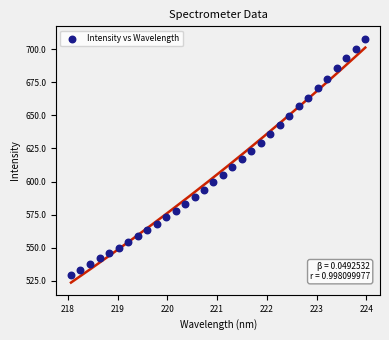

What is the range of Y values (max minus min)?

178.7